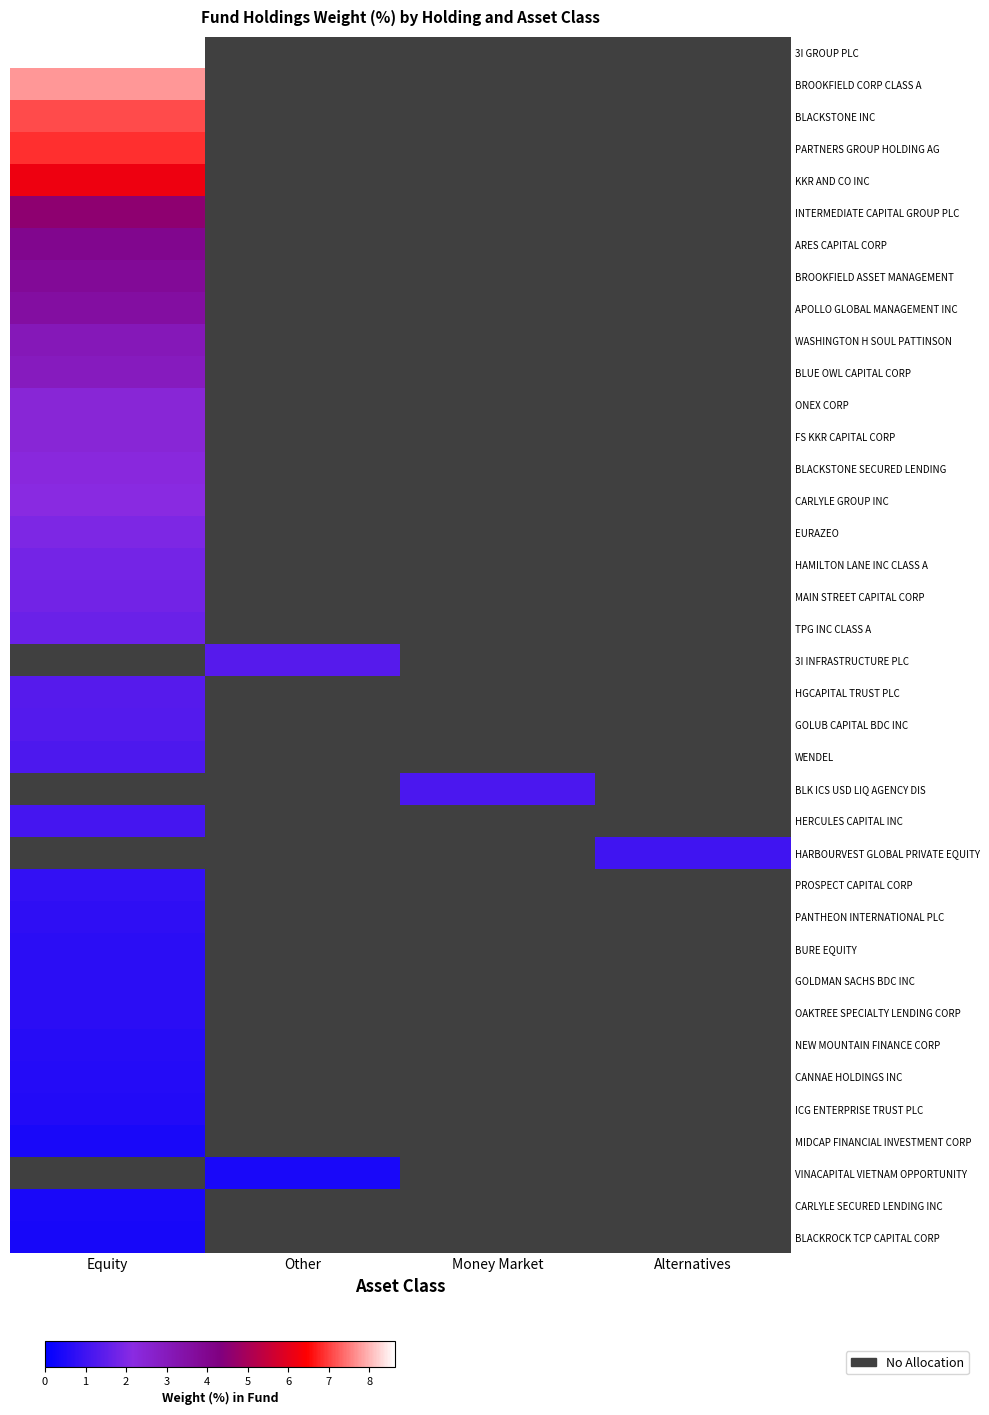

Rank the series by their maximum value, from highest to lowest.

3I GROUP PLC, BROOKFIELD CORP CLASS A, BLACKSTONE INC, PARTNERS GROUP HOLDING AG, KKR AND CO INC, INTERMEDIATE CAPITAL GROUP PLC, ARES CAPITAL CORP, BROOKFIELD ASSET MANAGEMENT, APOLLO GLOBAL MANAGEMENT INC, WASHINGTON H SOUL PATTINSON, BLUE OWL CAPITAL CORP, ONEX CORP, FS KKR CAPITAL CORP, BLACKSTONE SECURED LENDING, CARLYLE GROUP INC, EURAZEO, HAMILTON LANE INC CLASS A, MAIN STREET CAPITAL CORP, TPG INC CLASS A, 3I INFRASTRUCTURE PLC, HGCAPITAL TRUST PLC, GOLUB CAPITAL BDC INC, WENDEL, BLK ICS USD LIQ AGENCY DIS, HERCULES CAPITAL INC, HARBOURVEST GLOBAL PRIVATE EQUITY, PROSPECT CAPITAL CORP, PANTHEON INTERNATIONAL PLC, BURE EQUITY, GOLDMAN SACHS BDC INC, OAKTREE SPECIALTY LENDING CORP, NEW MOUNTAIN FINANCE CORP, CANNAE HOLDINGS INC, ICG ENTERPRISE TRUST PLC, MIDCAP FINANCIAL INVESTMENT CORP, VINACAPITAL VIETNAM OPPORTUNITY, CARLYLE SECURED LENDING INC, BLACKROCK TCP CAPITAL CORP